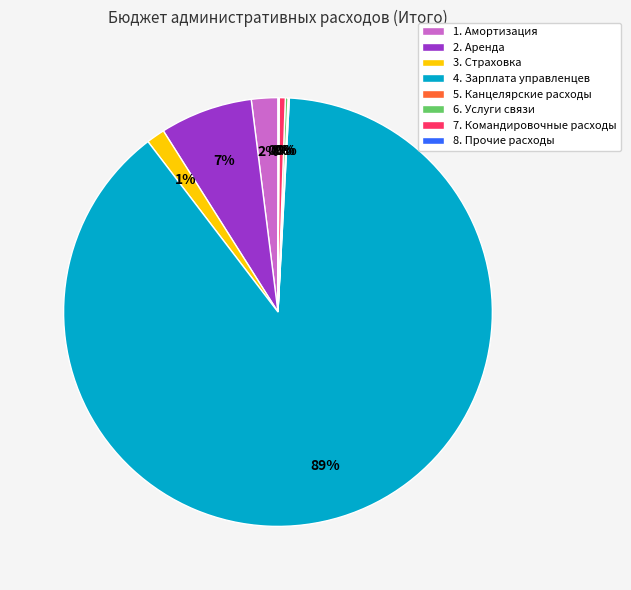

Which category has the biggest portion of the pie?

4. Зарплата управленцев